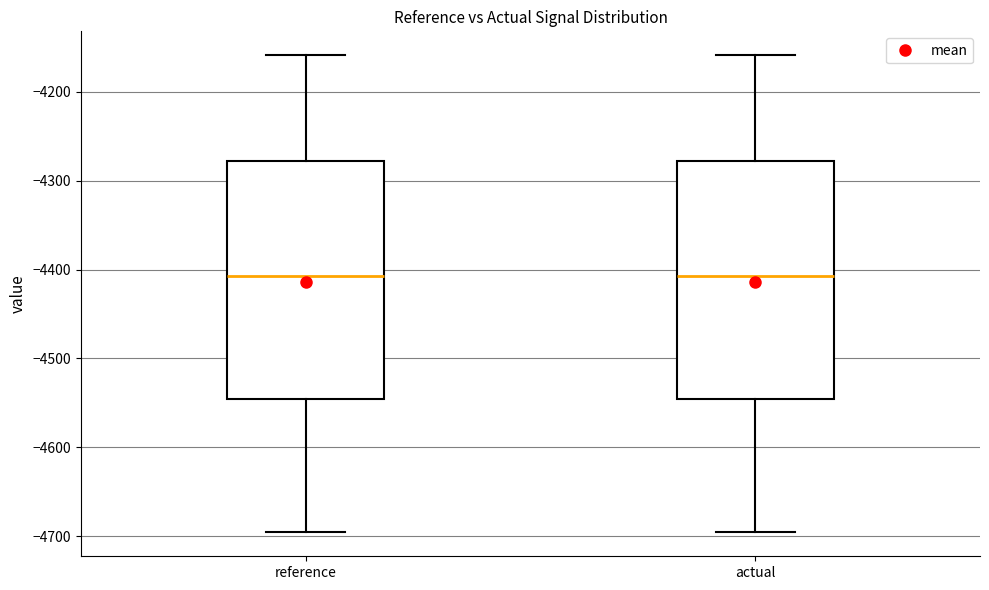

Reading left to right, transcribe this box plot: for each box, give where its median line is, the range the box spans, and where its two whiskers end, as read against the y-axis. The values are not printed on the chart, so give them approximately, as read against the axis.

reference: median -4410, box -4550 to -4280, whiskers -4700 to -4160
actual: median -4410, box -4550 to -4280, whiskers -4700 to -4160